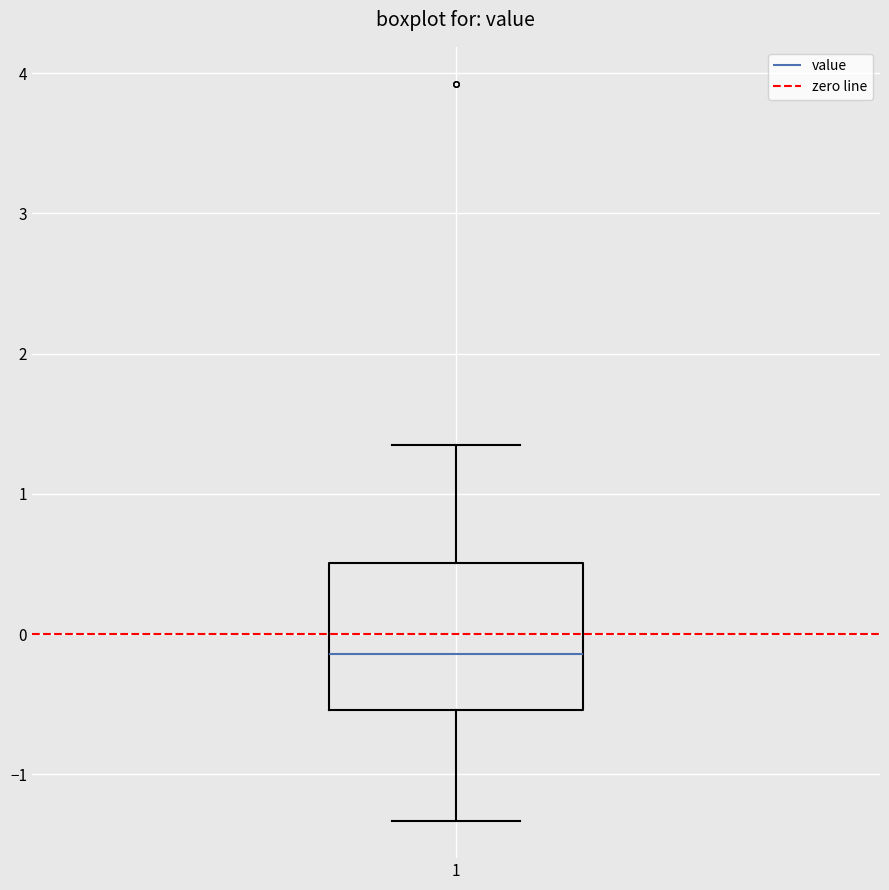

Where is the lower edge of the box at x = 1 on the y-axis? The values are not printed on the chart, so give them approximately, as read against the axis.

-0.5